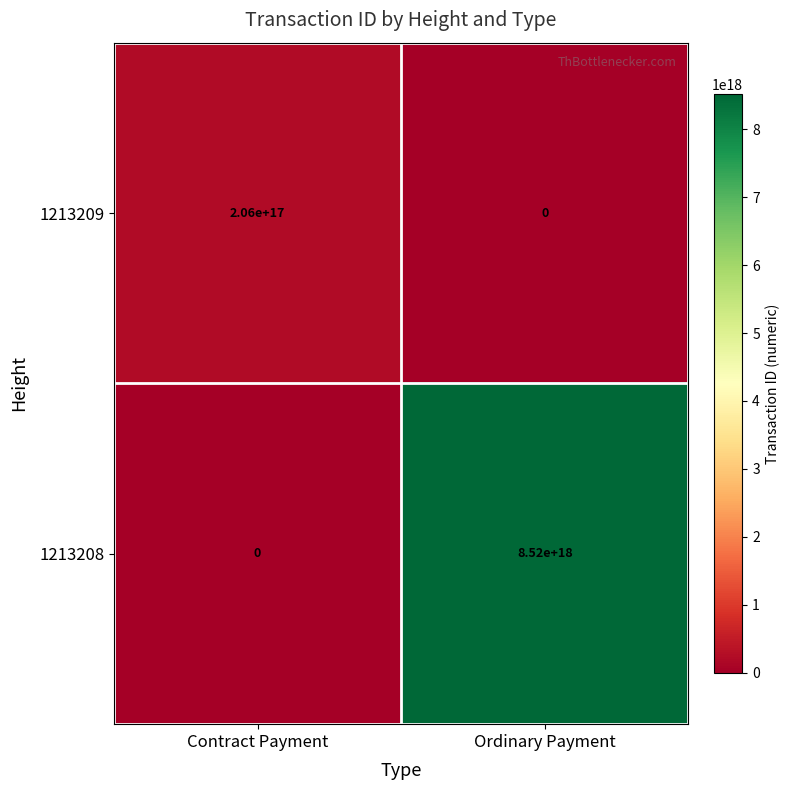

At which label does 1213209 reach its peak?

Contract Payment